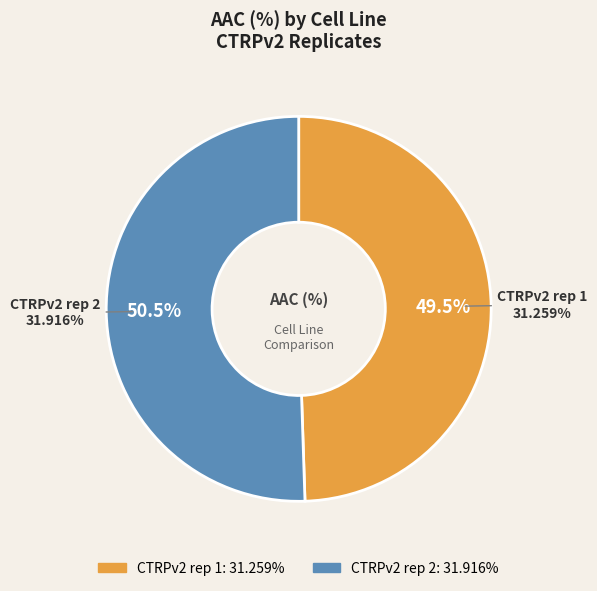

The CTRPv2 rep 2 slice represents 64% of the pie. True or false?

False